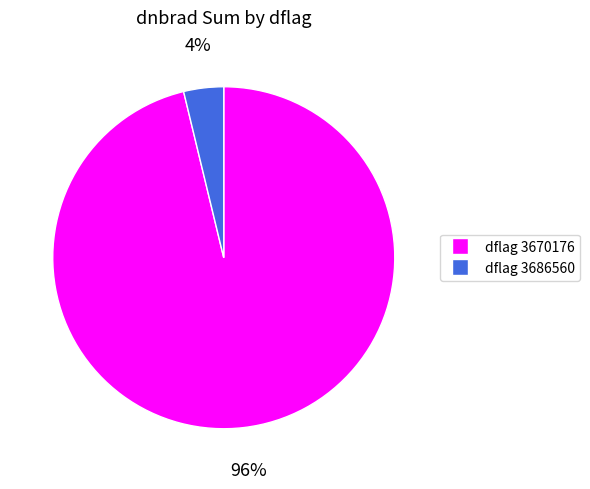

To the nearest percent, what is the difference between the largest and smallest slice percentages?

92%